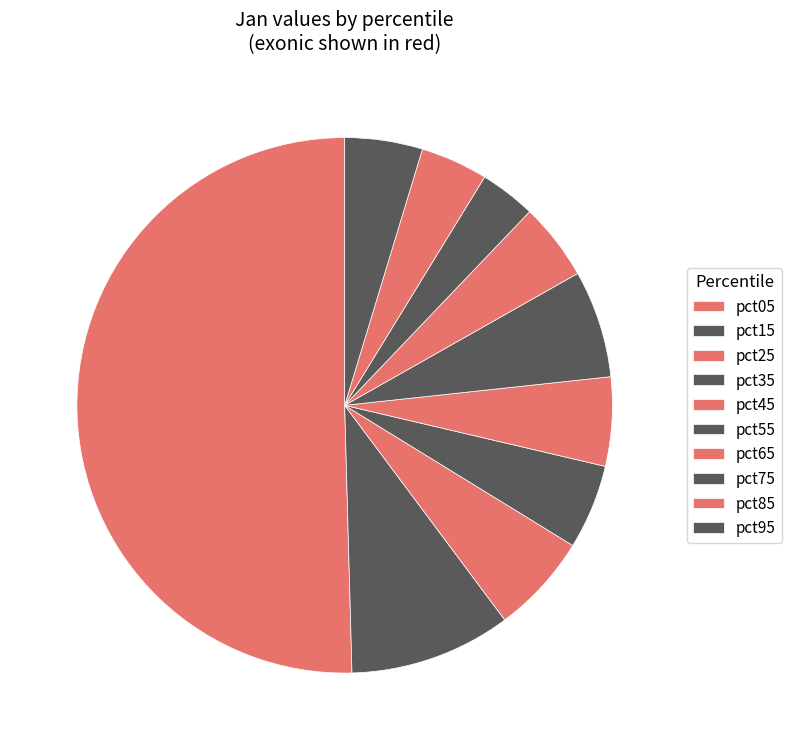

Which category has the biggest portion of the pie?

pct05